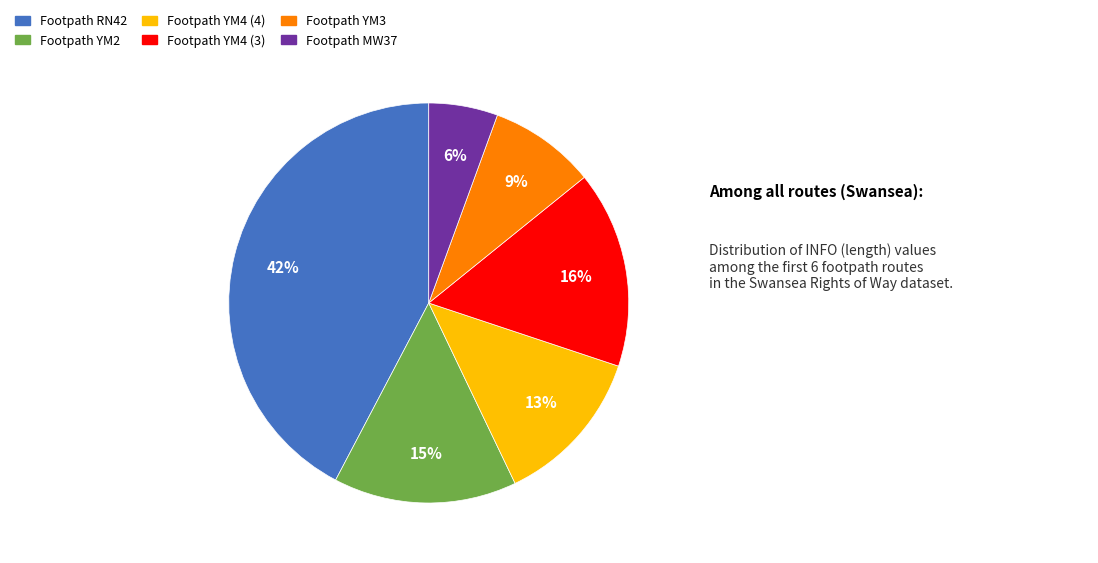

Count the number of slices in the pie.

6